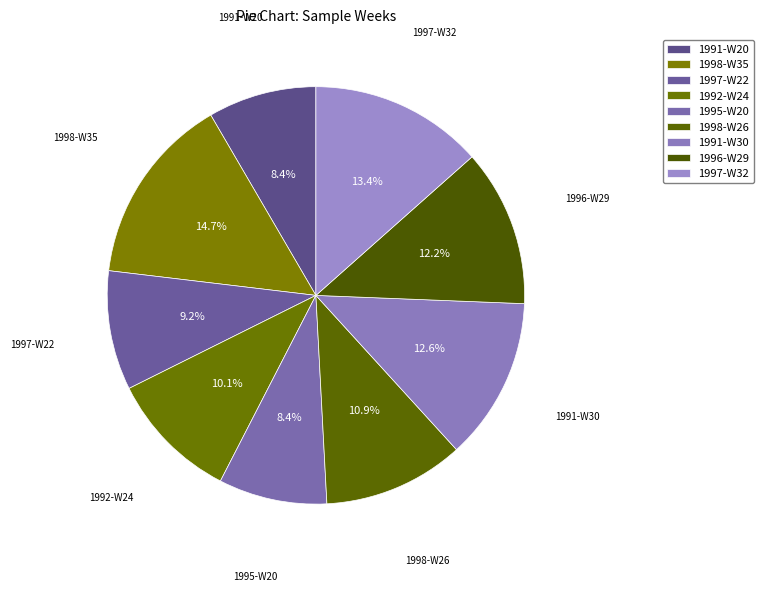

To the nearest percent, what percentage of the pie is 1991-W30?

13%